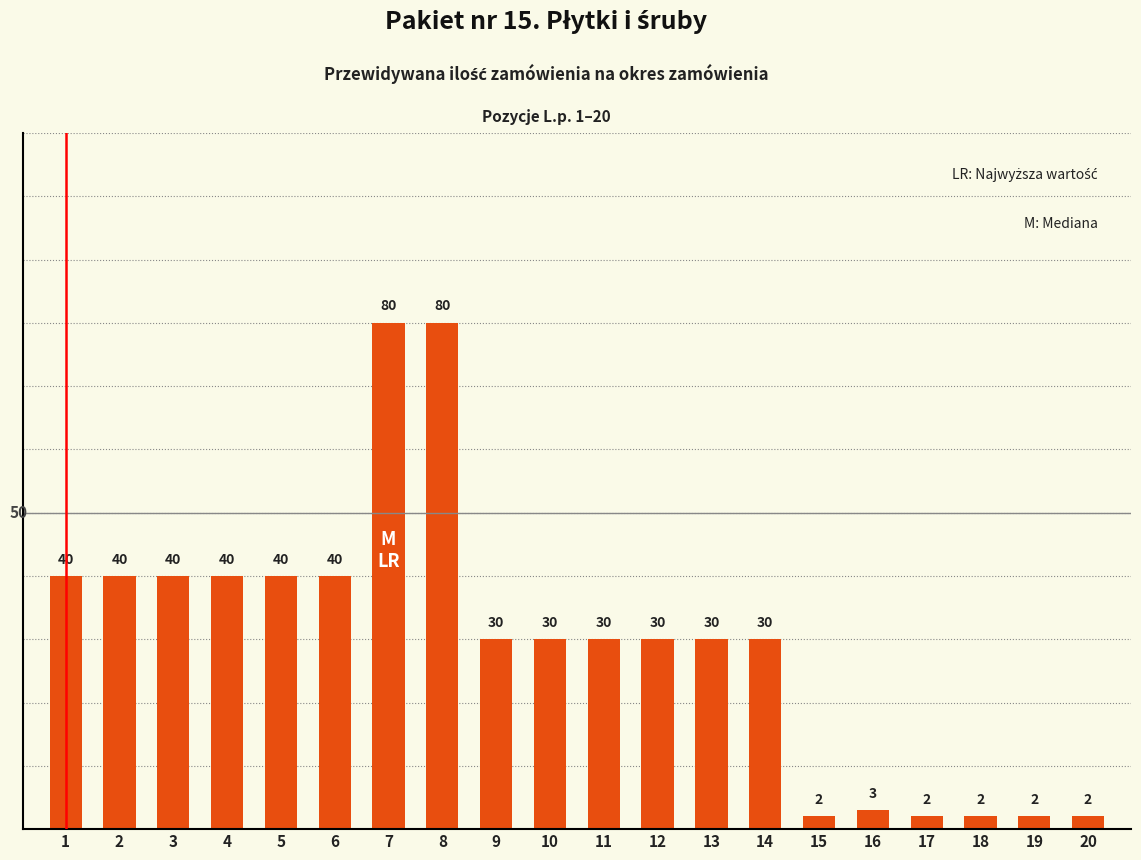

Reading left to right, extract all data points from this chart.

40	40	40	40	40	40	80	80	30	30	30	30	30	30	2	3	2	2	2	2